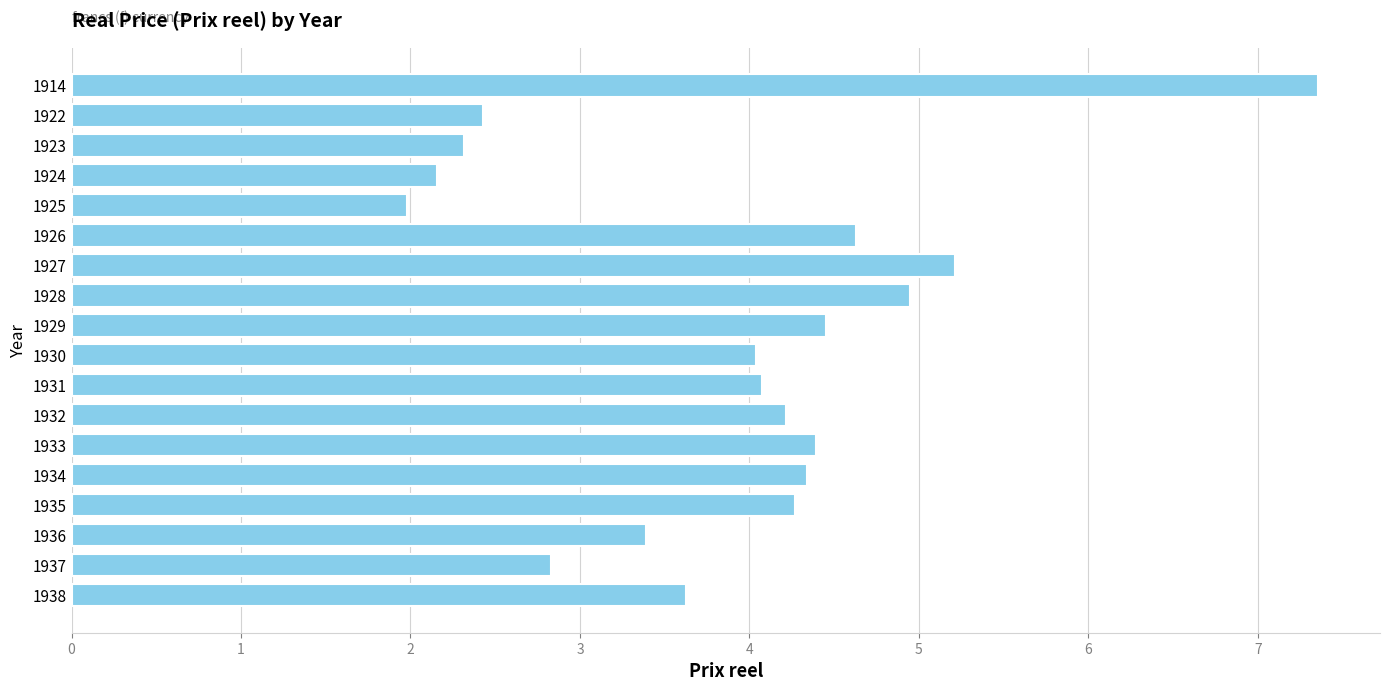

What is the difference between the maximum and minimum values?

5.4